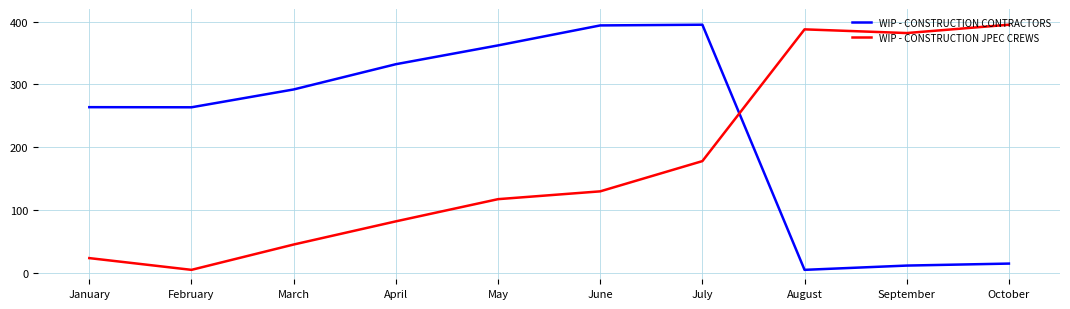

What is the spread (max minus min) of values at May?

244.6